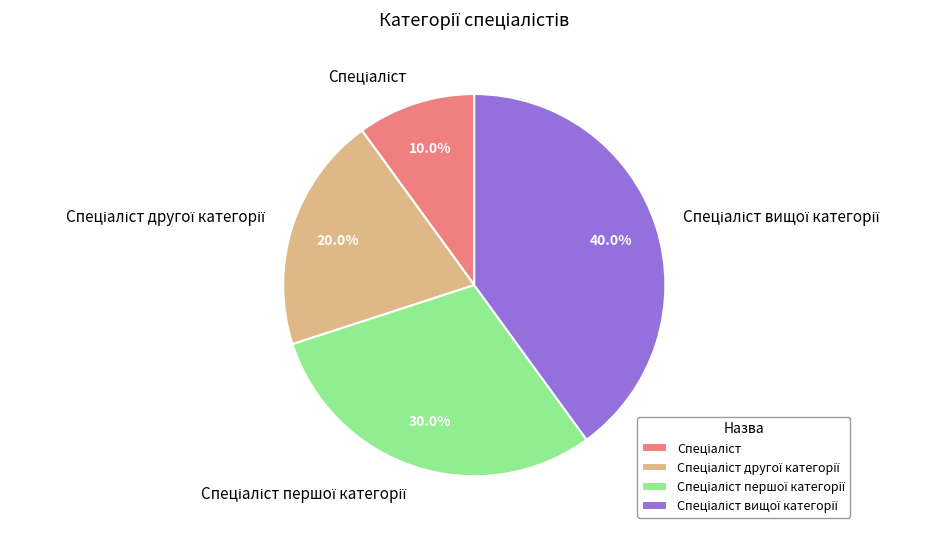

Does any single category account for the majority?

No